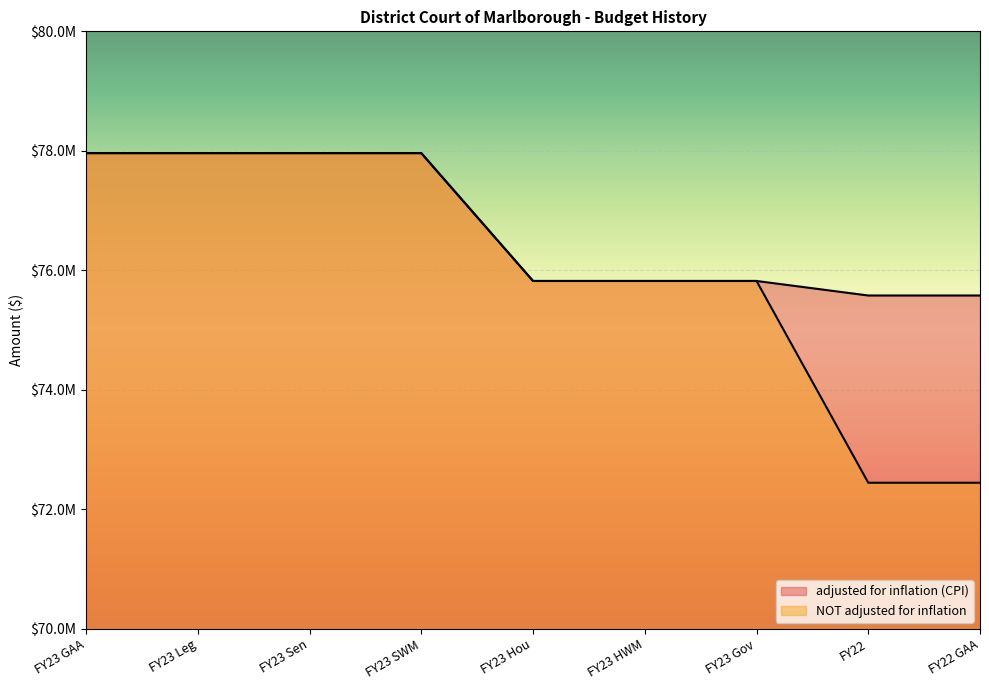

What is the value of the adjusted for inflation (CPI) point at the 4th from the left?

77961371